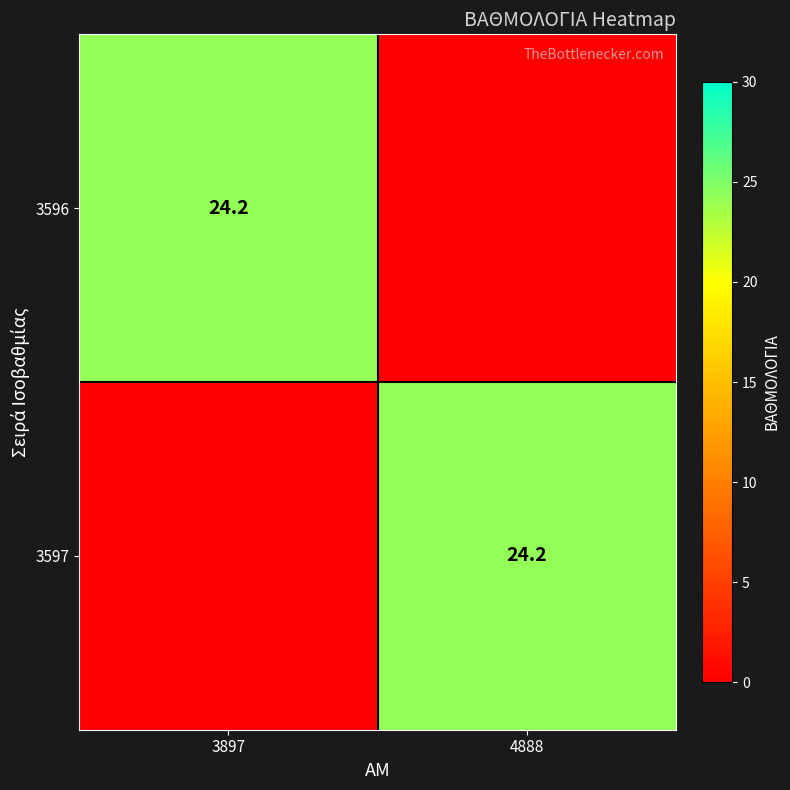

The value of 3597 at 4888 is 8.1. True or false?

False